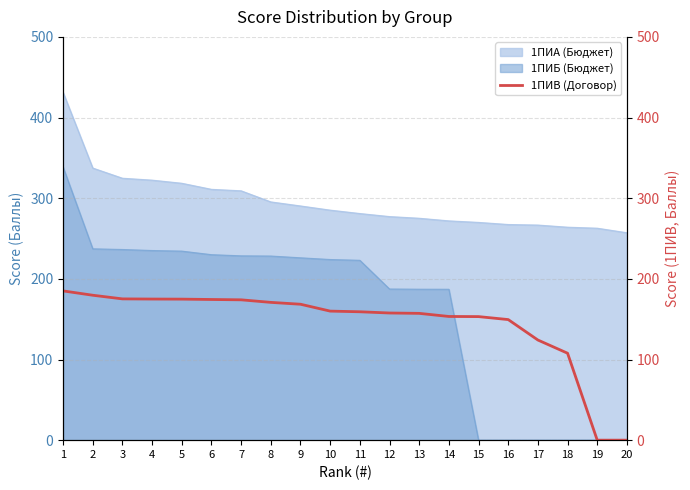

True or false: 1ПИБ (Бюджет) has a value of 0.0 at 20.

True